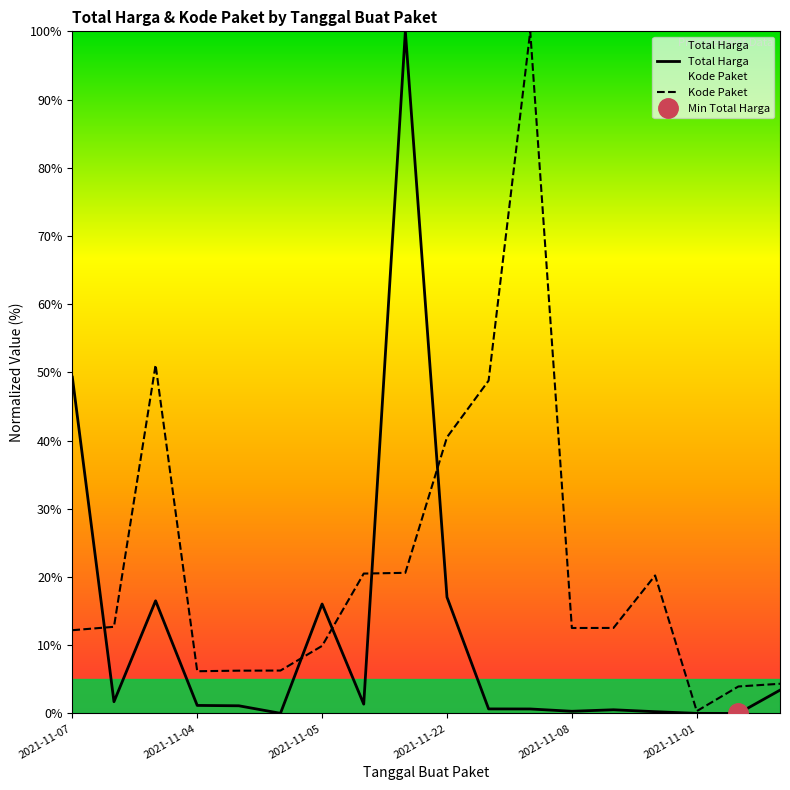

At which label does Total Harga reach its peak?

8